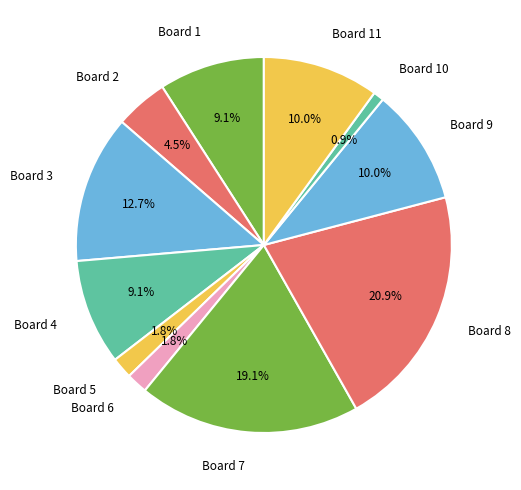

Which category has the smallest portion of the pie?

Board 10